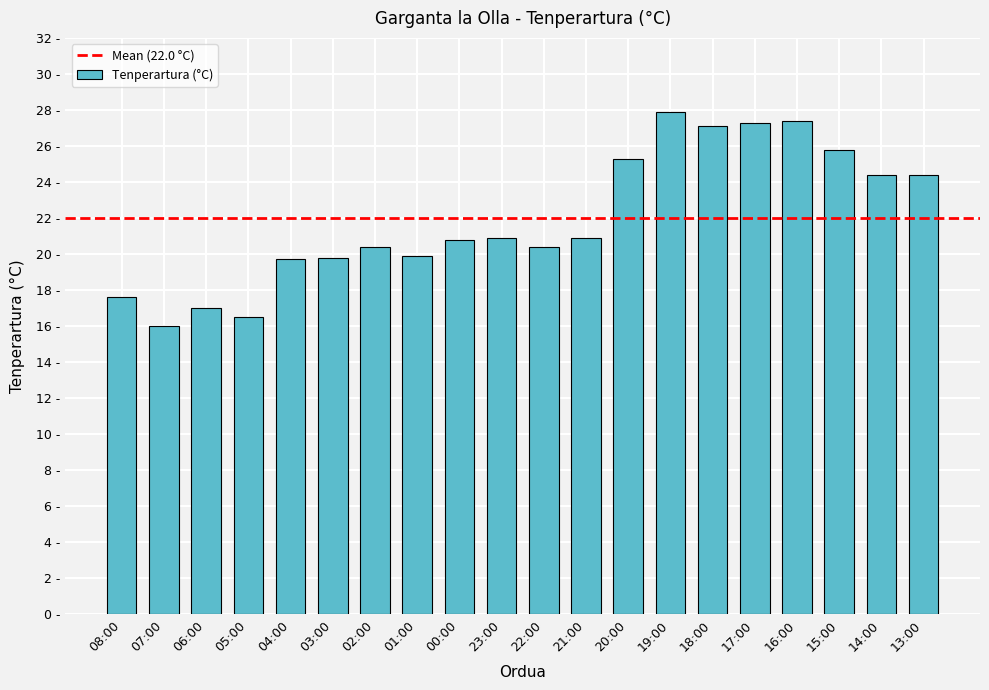

What is the difference between the values at 21:00 and 22:00?

0.5